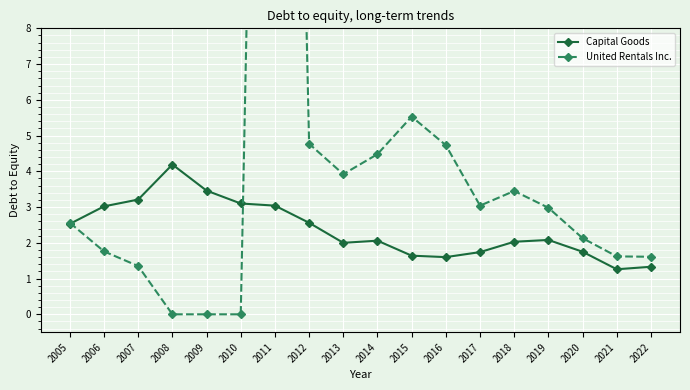

What is the spread (max minus min) of values at 2008?

4.2